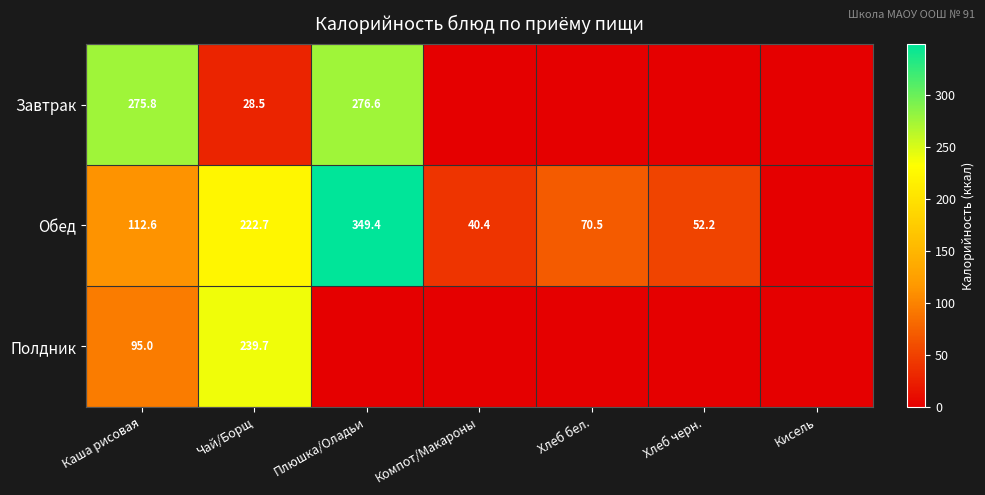

What is the spread (max minus min) of values at Чай/Борщ?

211.2